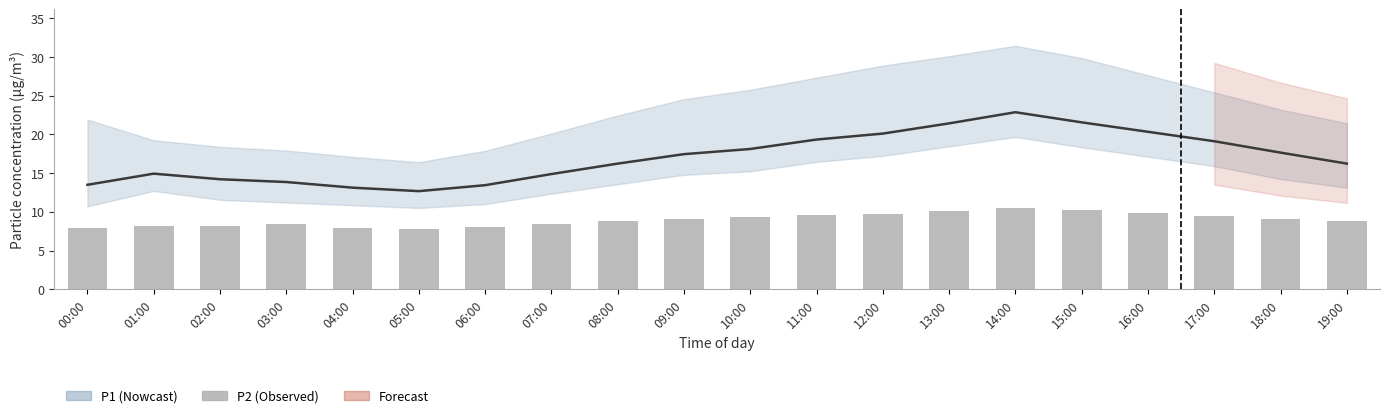

Between 09:00 and 03:00, which is larger?

09:00